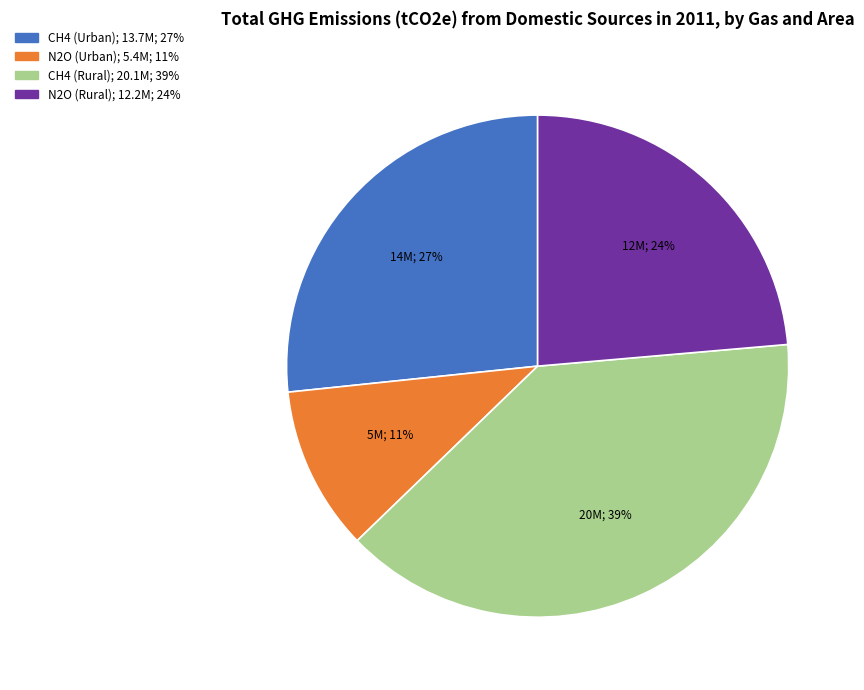

How many slices are in this pie chart?

4